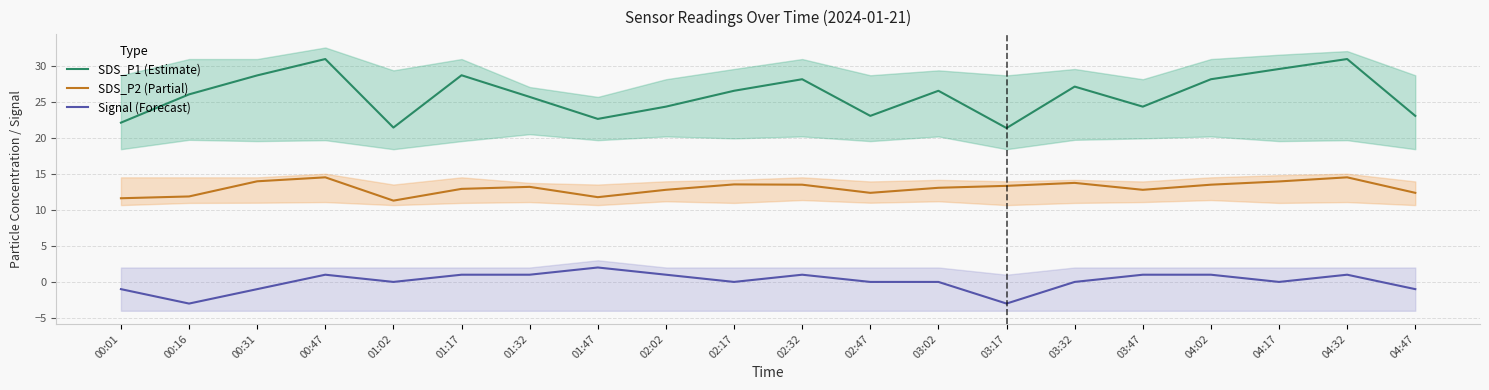

True or false: SDS_P1 (Estimate) and SDS_P2 (Partial) intersect in this chart.

False